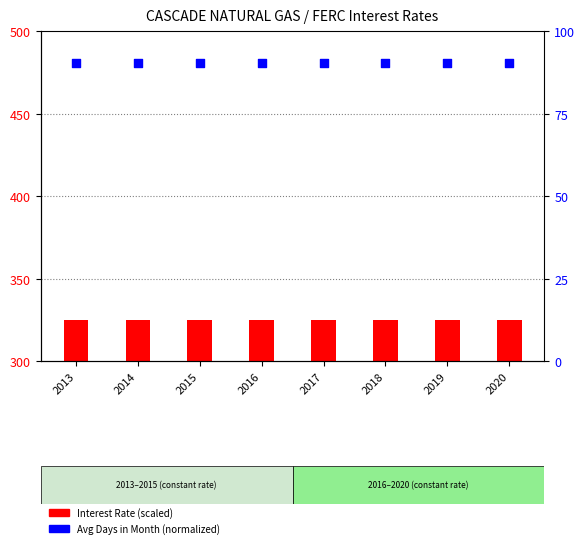

At which category is the sum across all series the highest?

2013